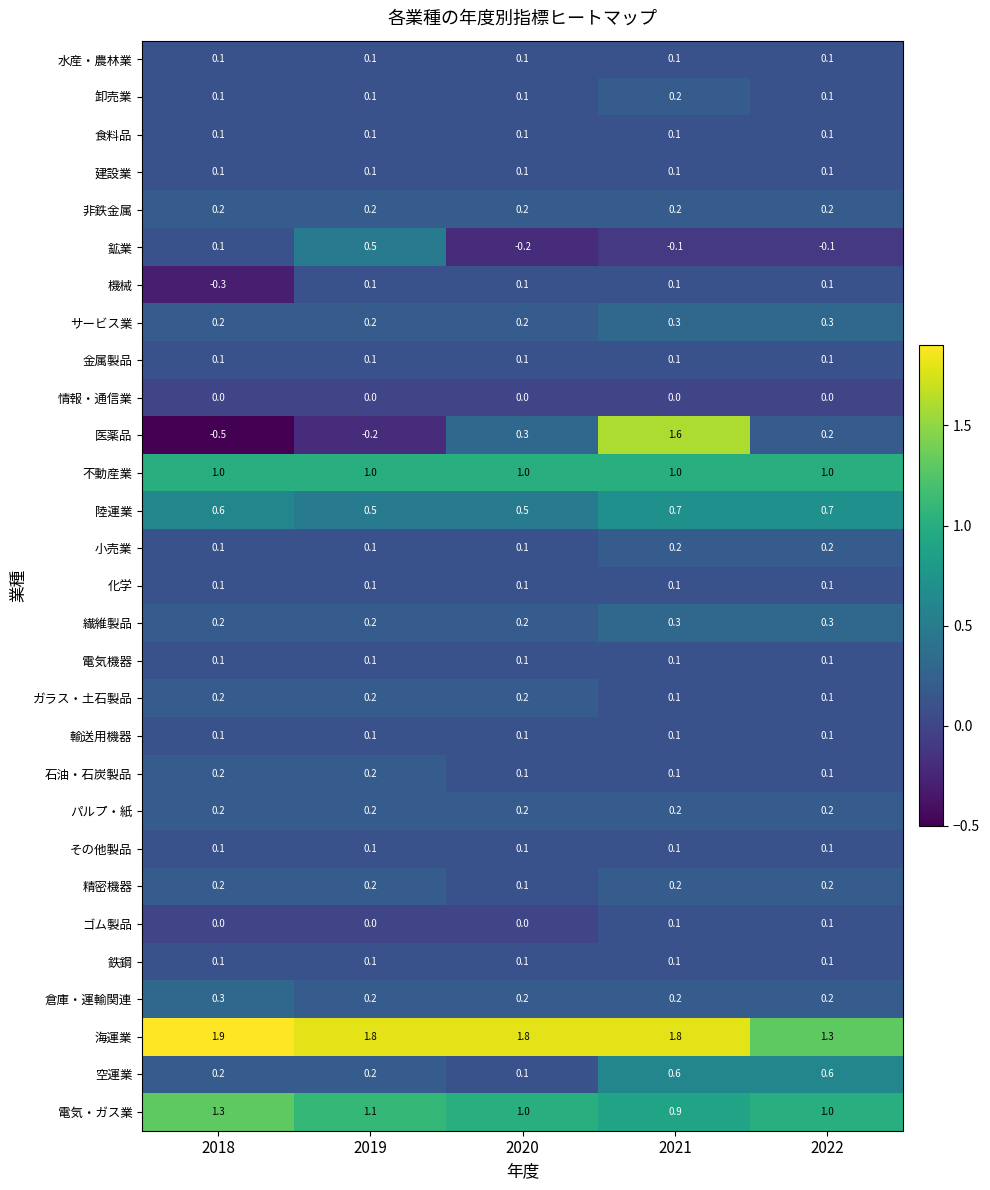

Which series changed the most between 2019 and 2020?

鉱業